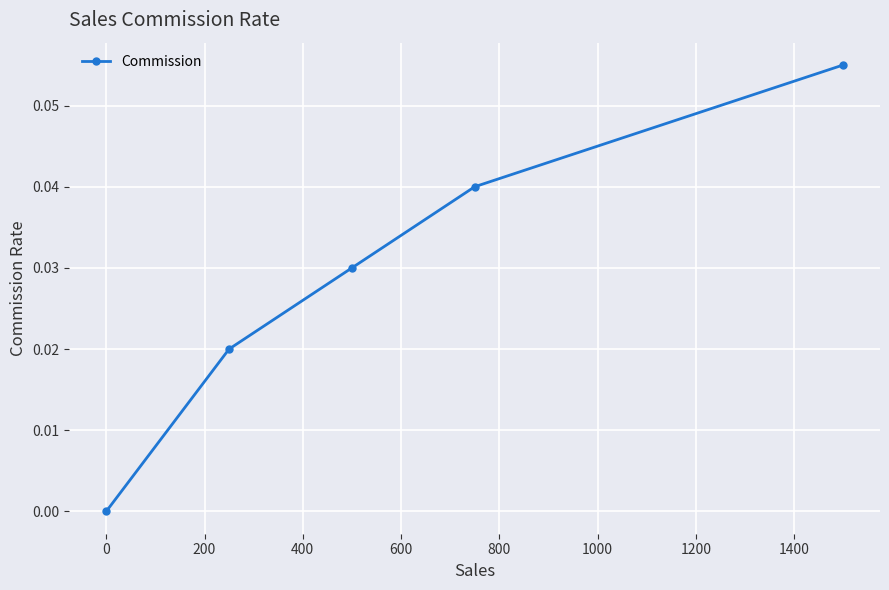

Does the chart display data point markers on the line(s)?

Yes